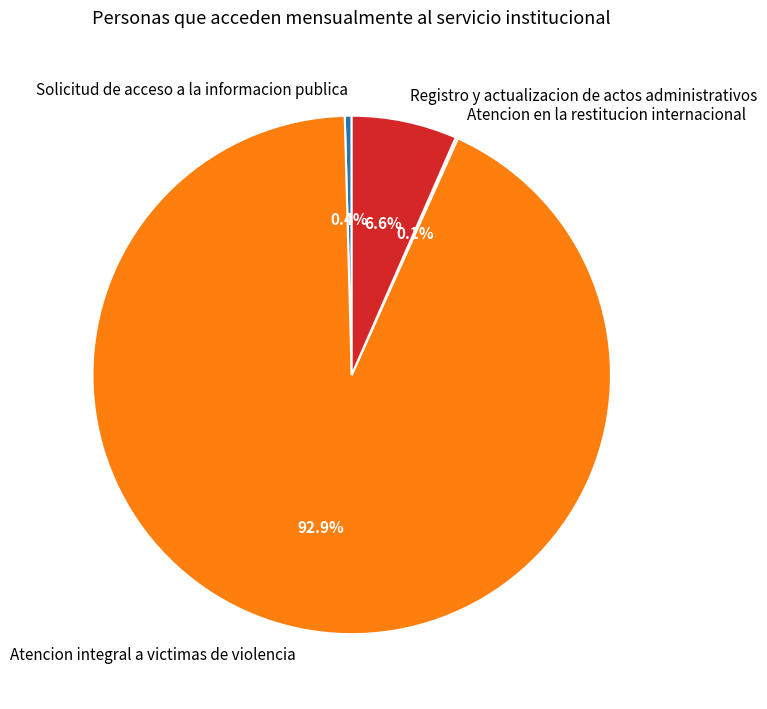

What percentage is the Atencion integral a victimas de violencia slice, to the nearest percent?

93%